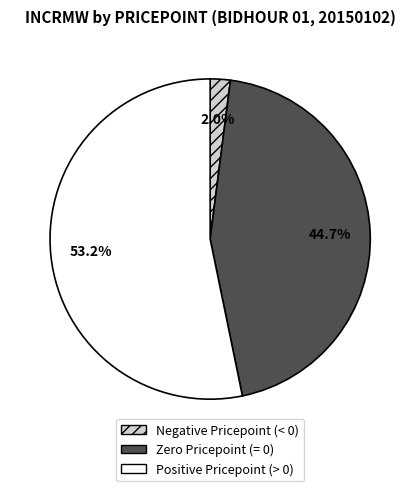

To the nearest percent, what is the average slice percentage?

33%